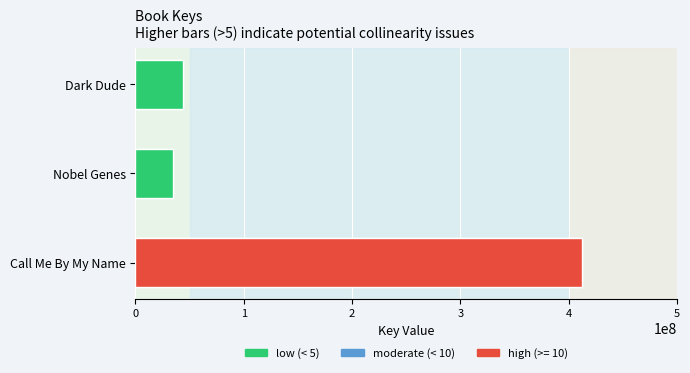

True or false: the data shows 34673037 at Nobel Genes.

True